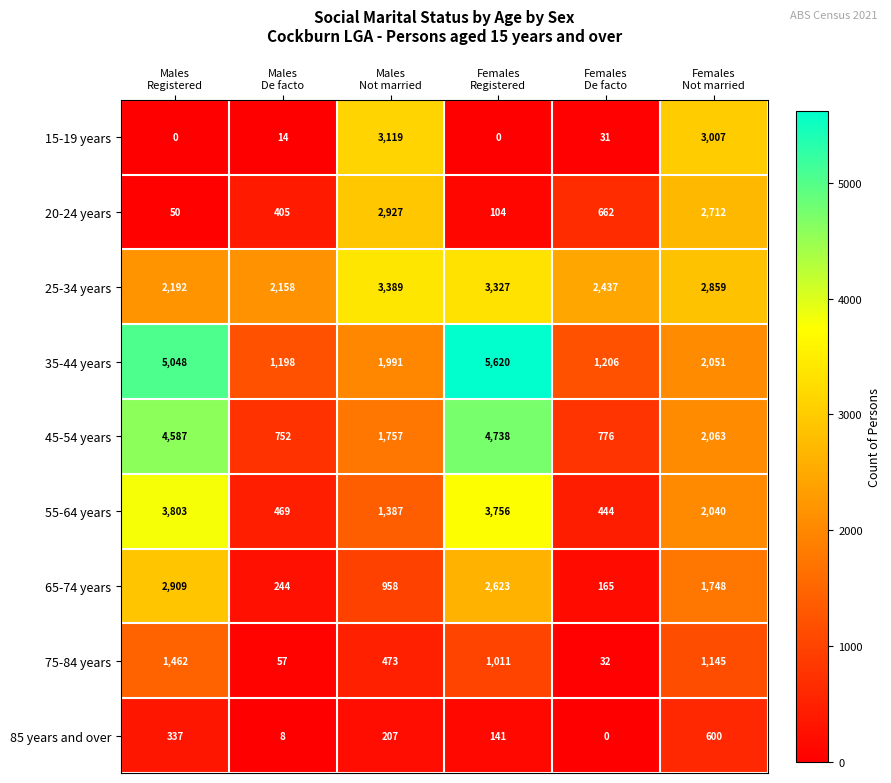

What is the difference between the maximum and minimum values in the 65-74 years series?

2744